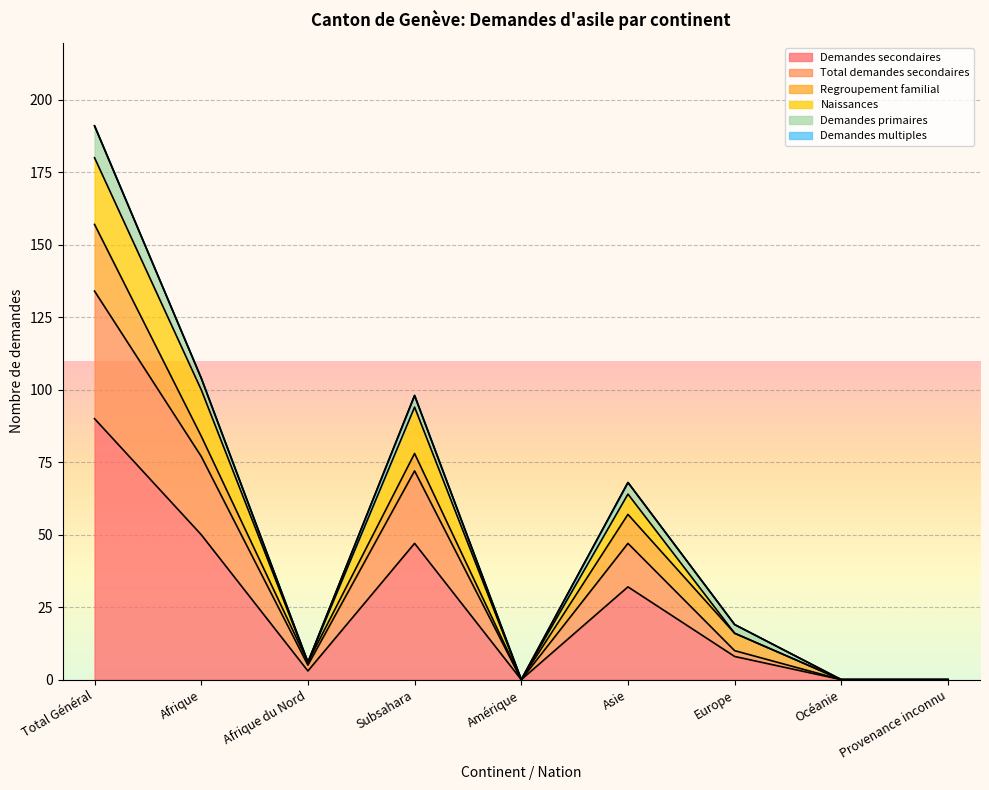

What is the highest value of the Demandes secondaires series?

90